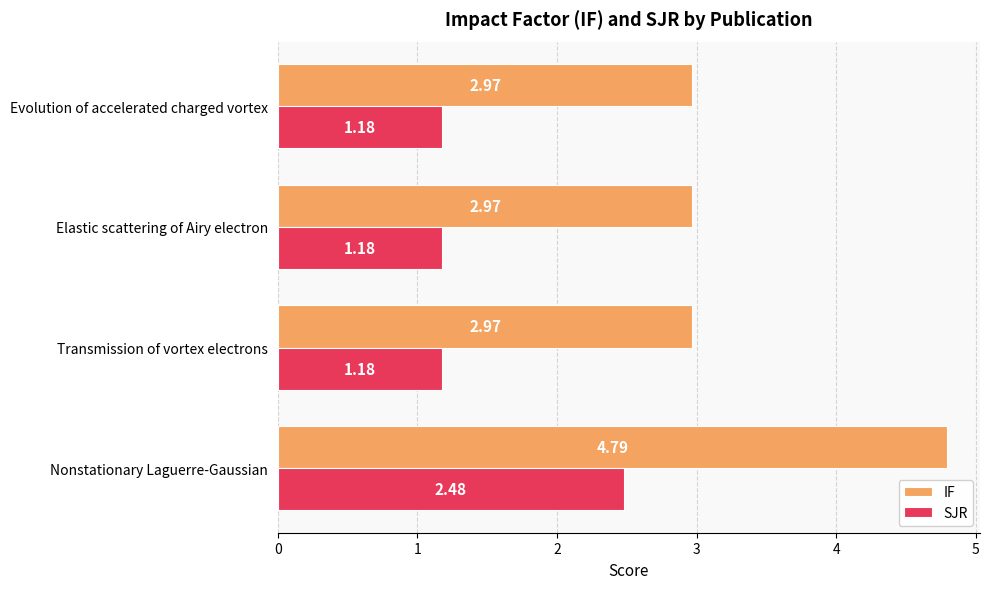

What is the difference between the highest and lowest values at Evolution of accelerated charged vortex?

1.8